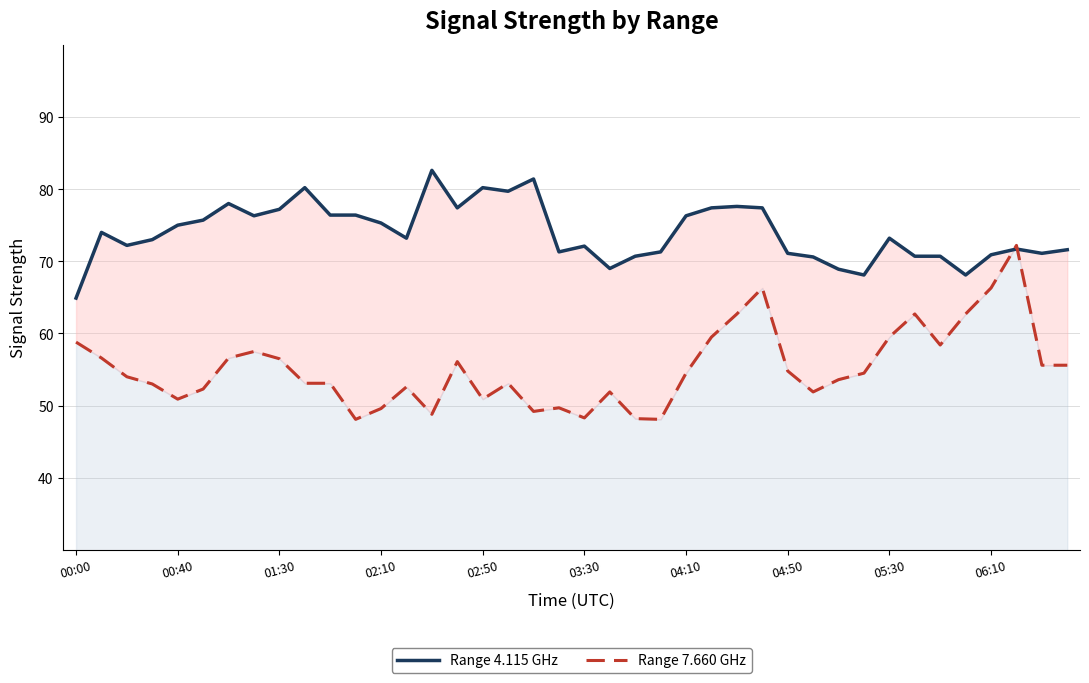

What is the difference between the highest and lowest values at 11?

28.3